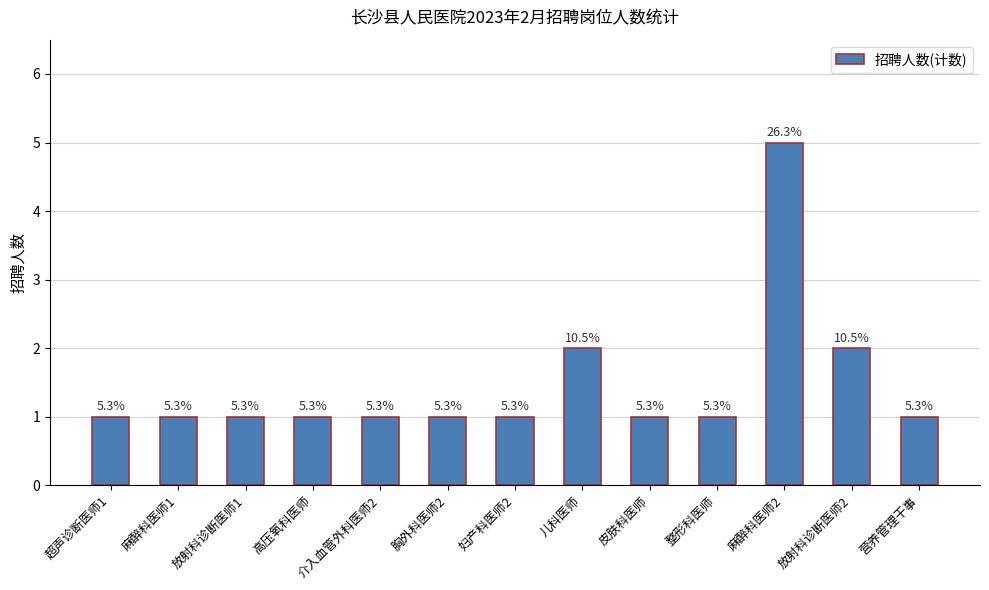

How many bars are there in total?

13